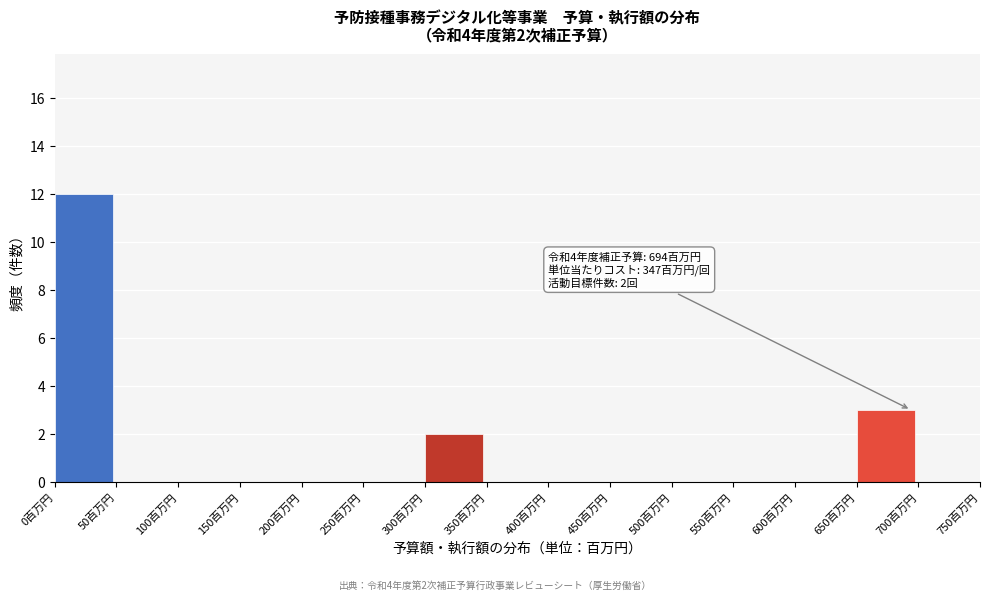

Over which range of the x-axis is the bar tallest?

0 to 50